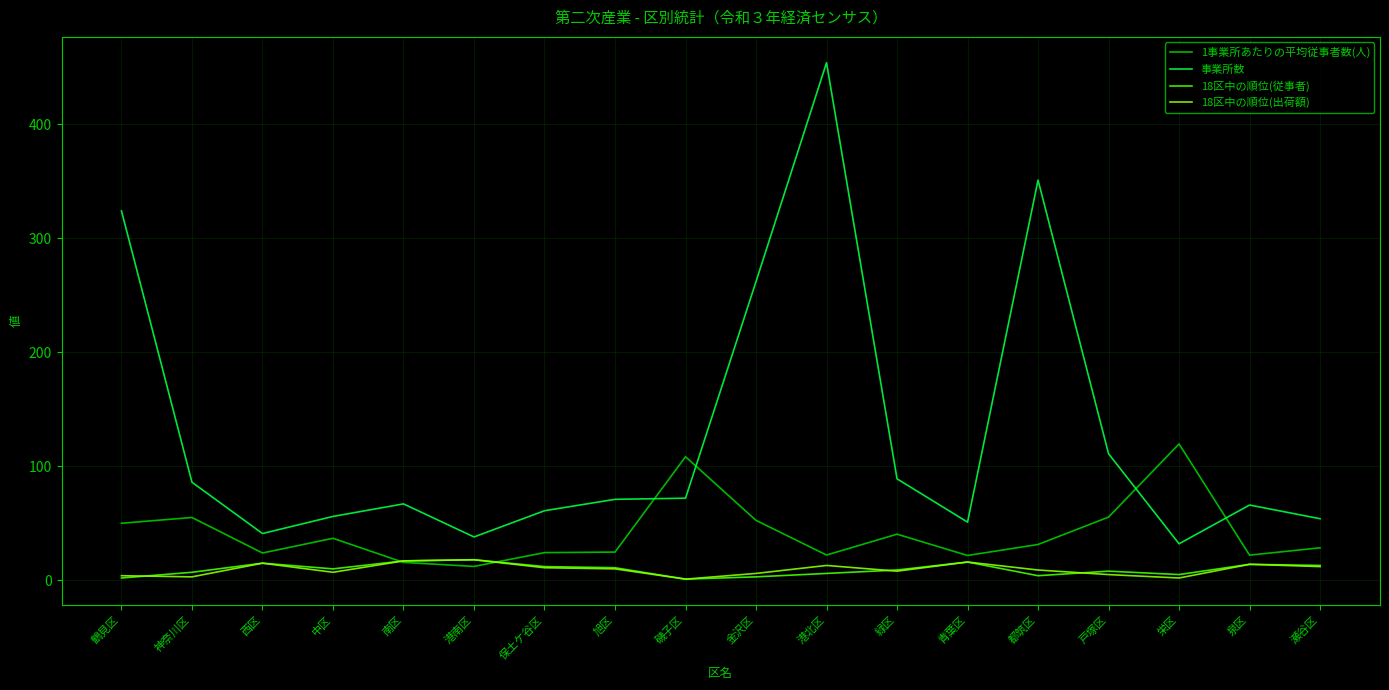

What is the approximate value of 18区中の順位(出荷額) at 南区?

17.0